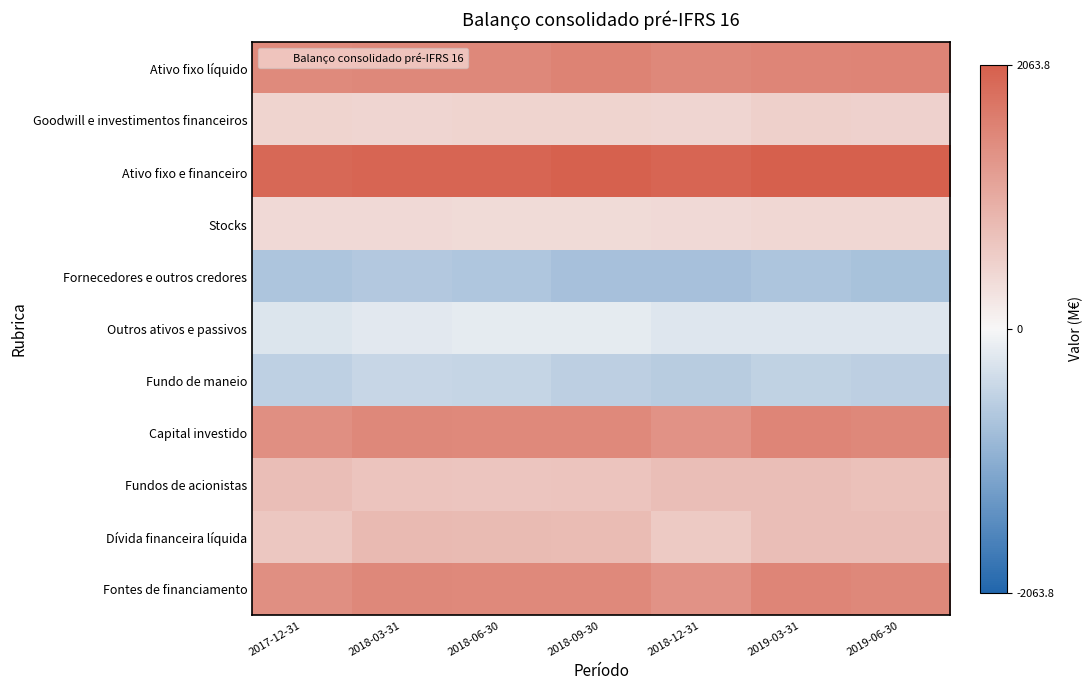

Which series has the largest range (max minus min)?

Dívida financeira líquida